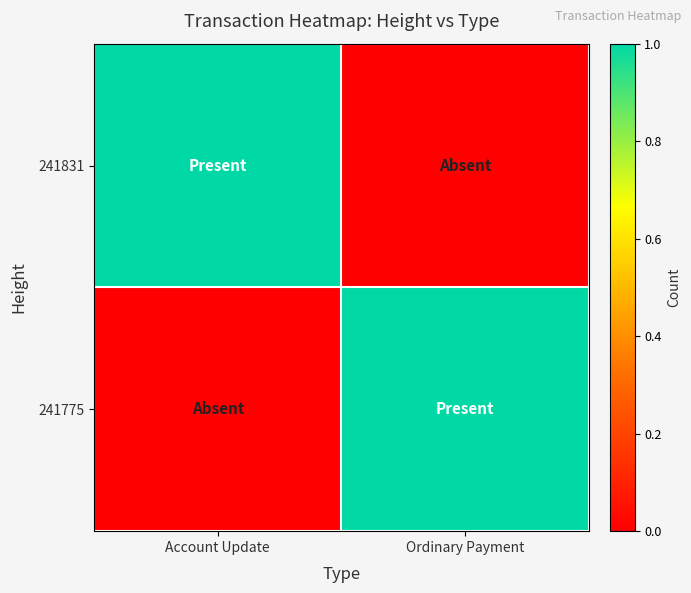

Rank the series at Account Update from highest to lowest value.

241831, 241775